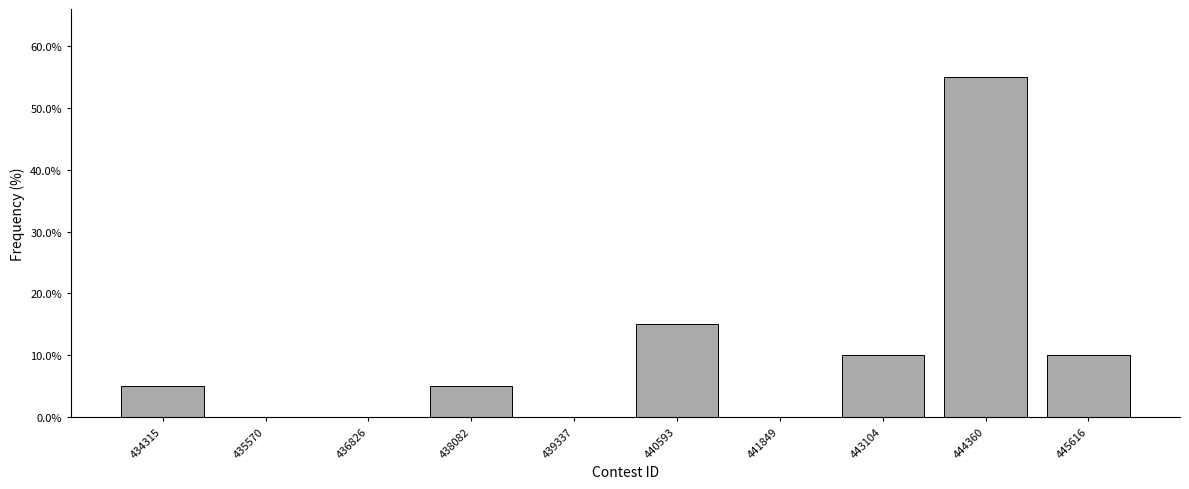

Reading left to right, extract all data points from this chart.

434315=5.0	435570=0.0	436826=0.0	438082=5.0	439337=0.0	440593=15.0	441849=0.0	443104=10.0	444360=55.0	445616=10.0